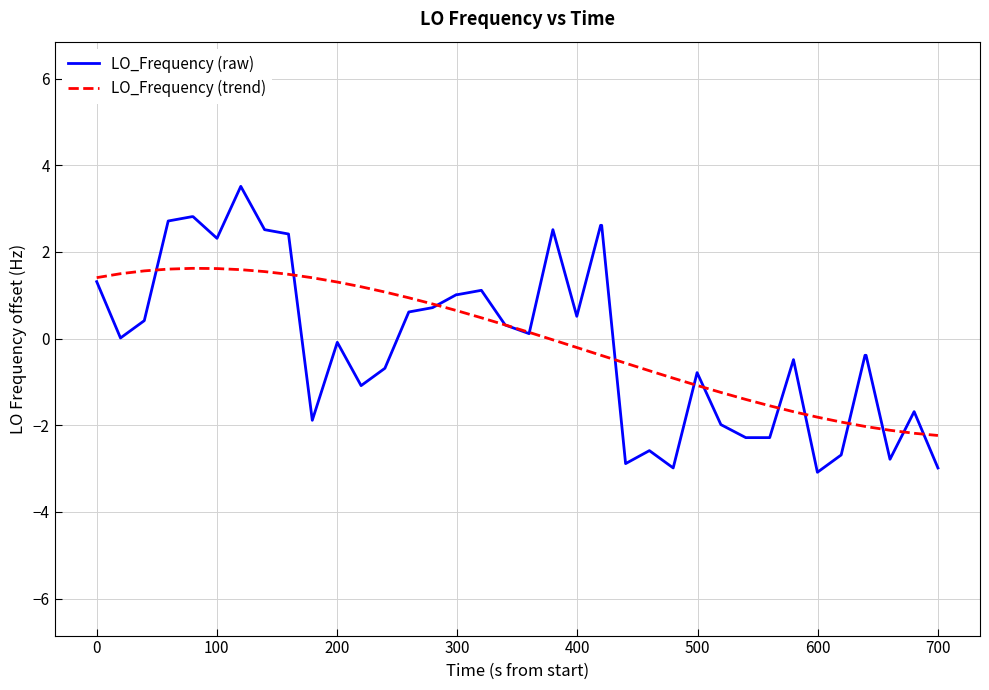

Which series has the largest range (max minus min)?

LO_Frequency (raw)